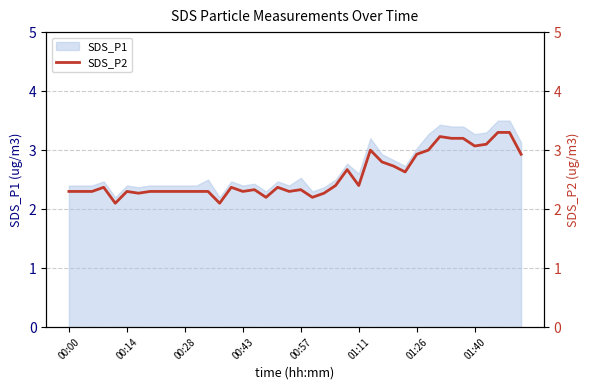

What is the minimum value for SDS_P1?

2.2